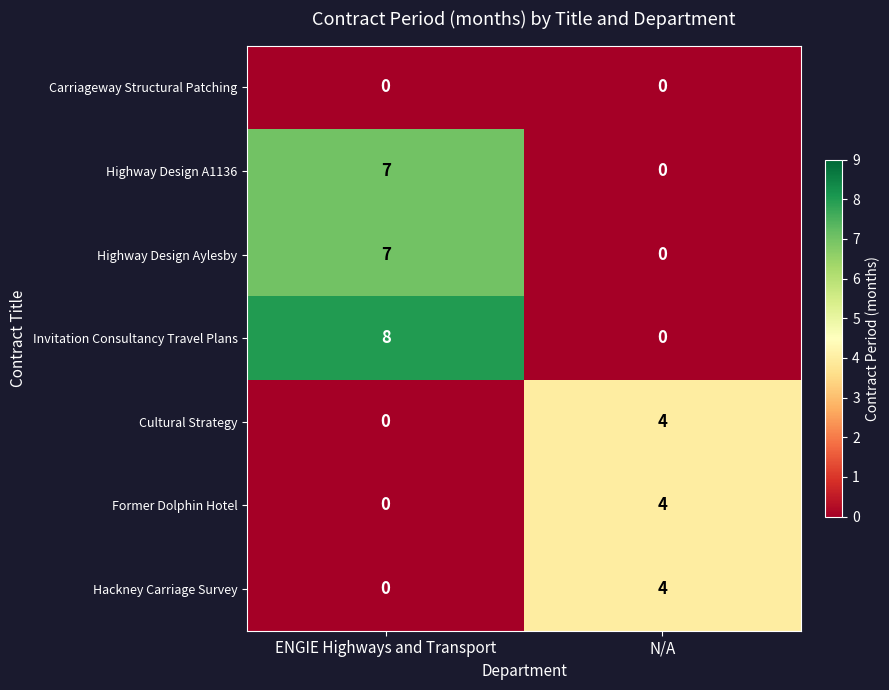

What is the average value of the Highway Design A1136 series?

4